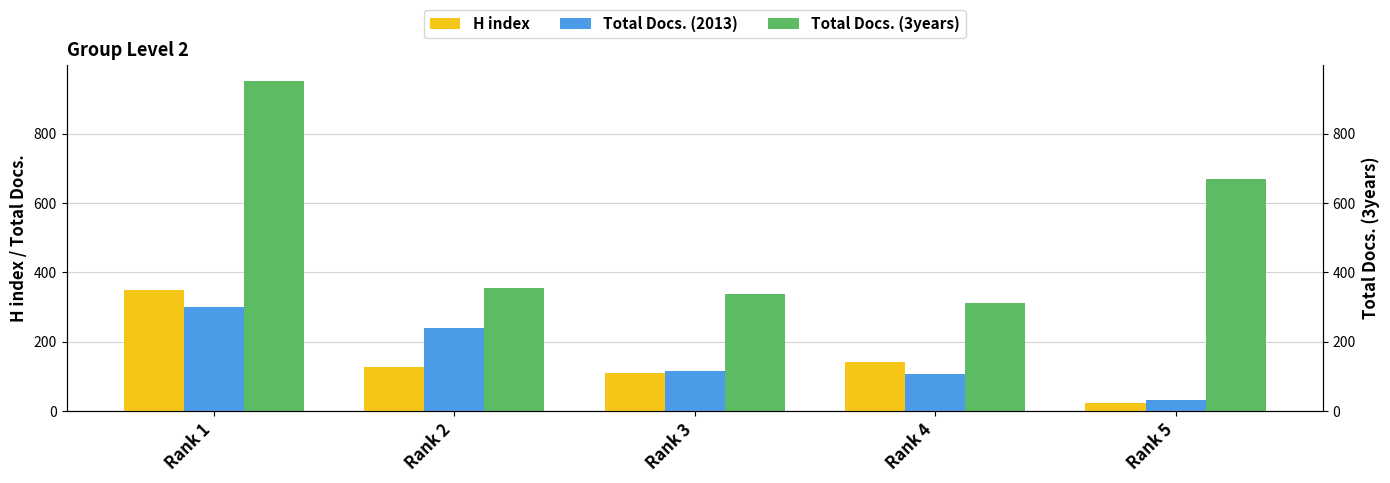

At Rank 1, list the series in order from smallest to largest.

Total Docs. (2013), H index, Total Docs. (3years)